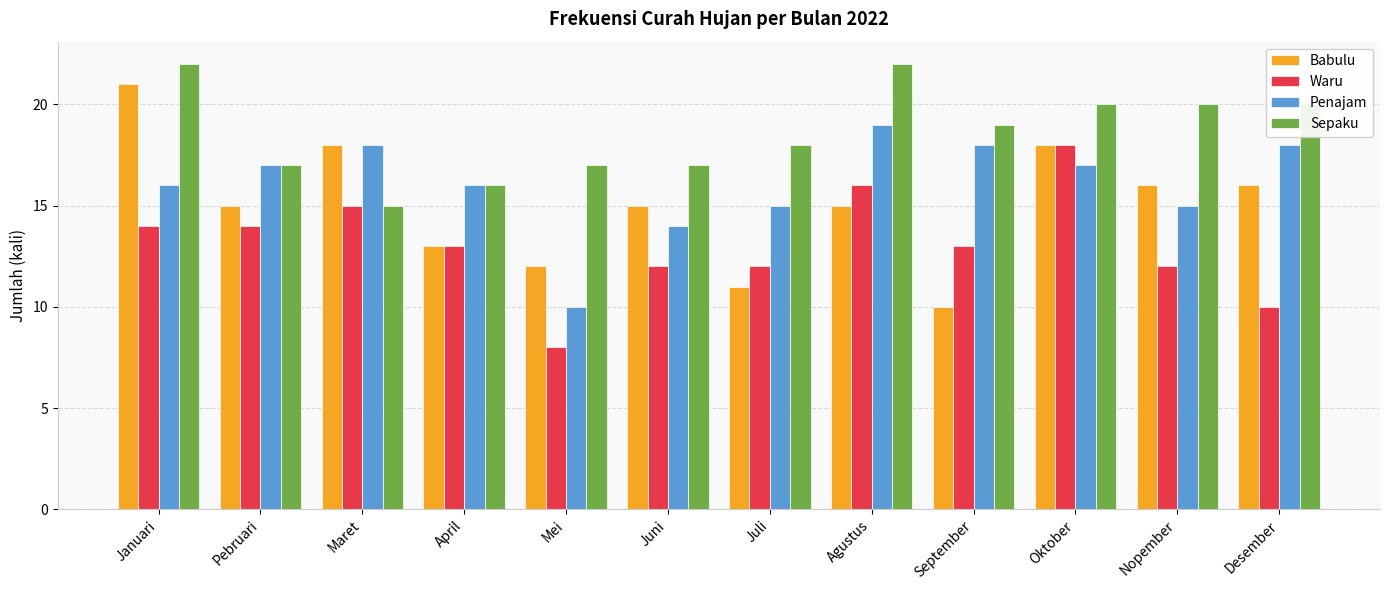

The value of Waru at Agustus is 5. True or false?

False